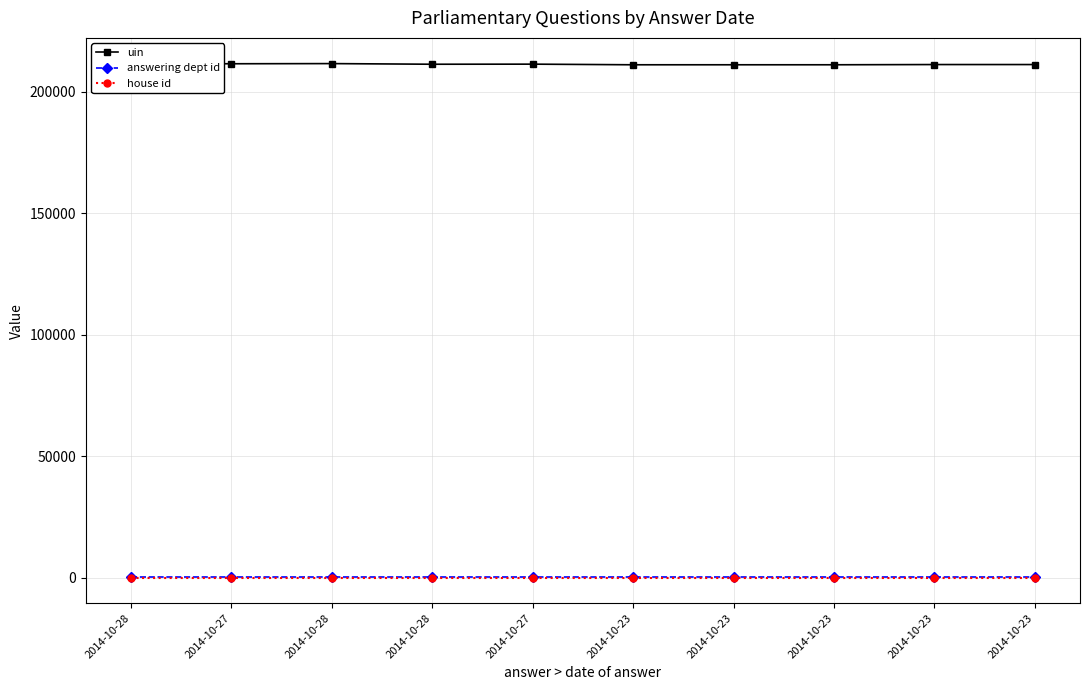

True or false: answering dept id has more than 0 points higher than both neighbors.

False